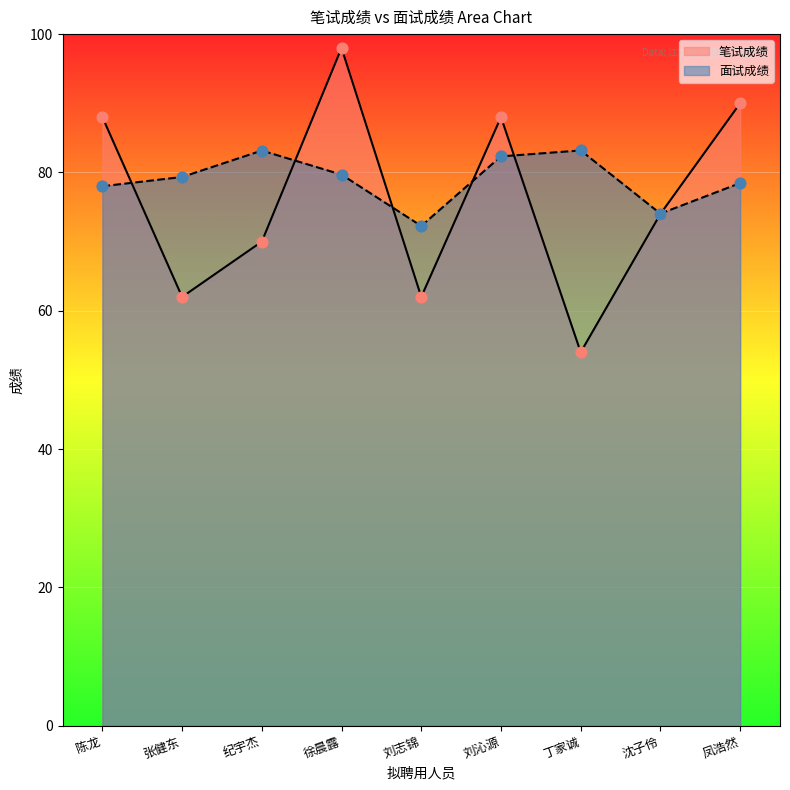

Which series contains the lowest Y value?

笔试成绩